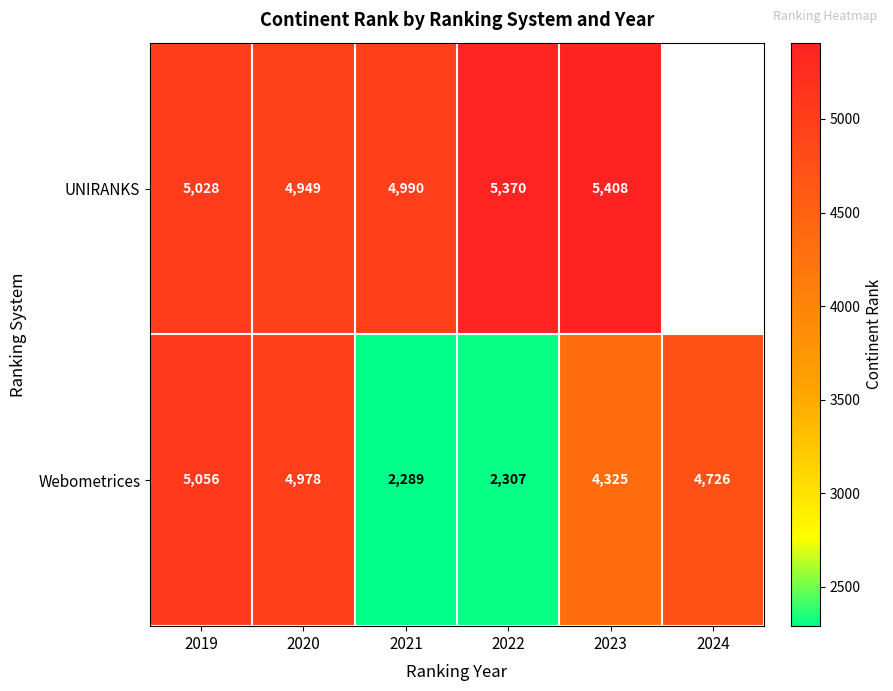

At which category is the sum across all series the highest?

2019